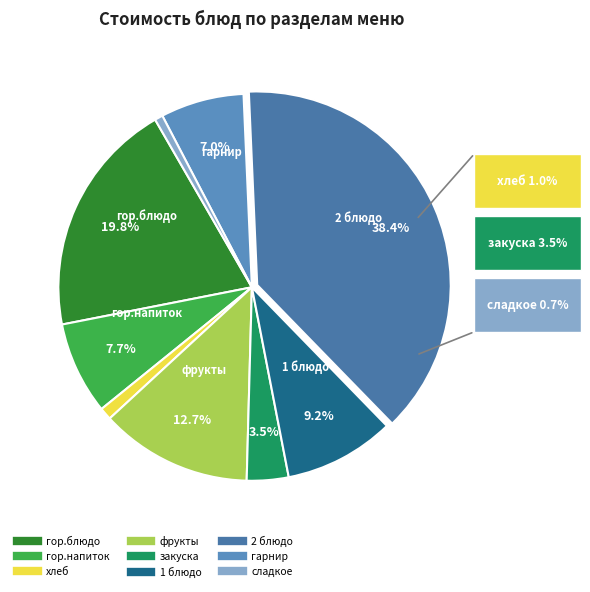

To the nearest percent, what is the combined percentage of 2 блюдо and 1 блюдо?

48%